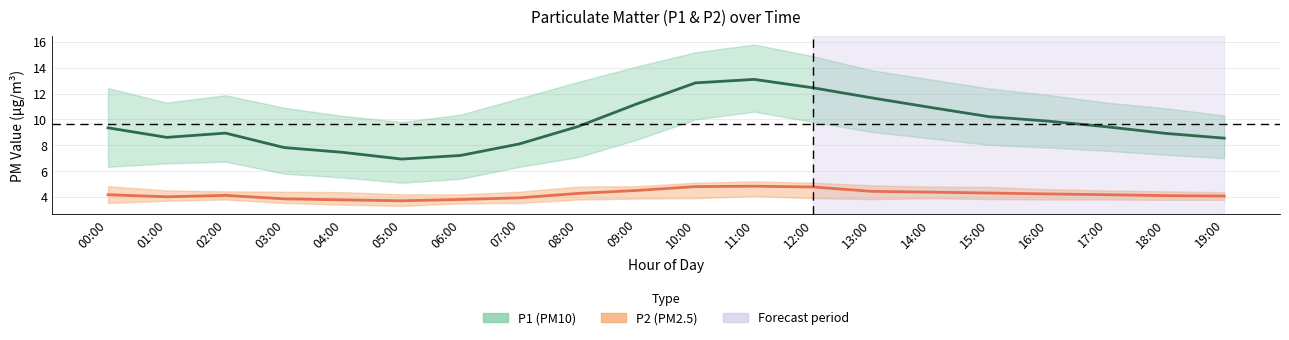

Reading left to right, what are all the values shown in this chart?

P1 (PM10) mean: 9.3	8.6	8.9	7.8	7.5	6.9	7.2	8.1	9.4	11.2	12.8	13.1	12.4	11.7	10.9	10.2	9.9	9.4	8.9	8.6
P2 (PM2.5) mean: 4.2	4.0	4.1	3.9	3.8	3.7	3.8	3.9	4.3	4.5	4.8	4.8	4.8	4.4	4.4	4.3	4.2	4.2	4.1	4.1